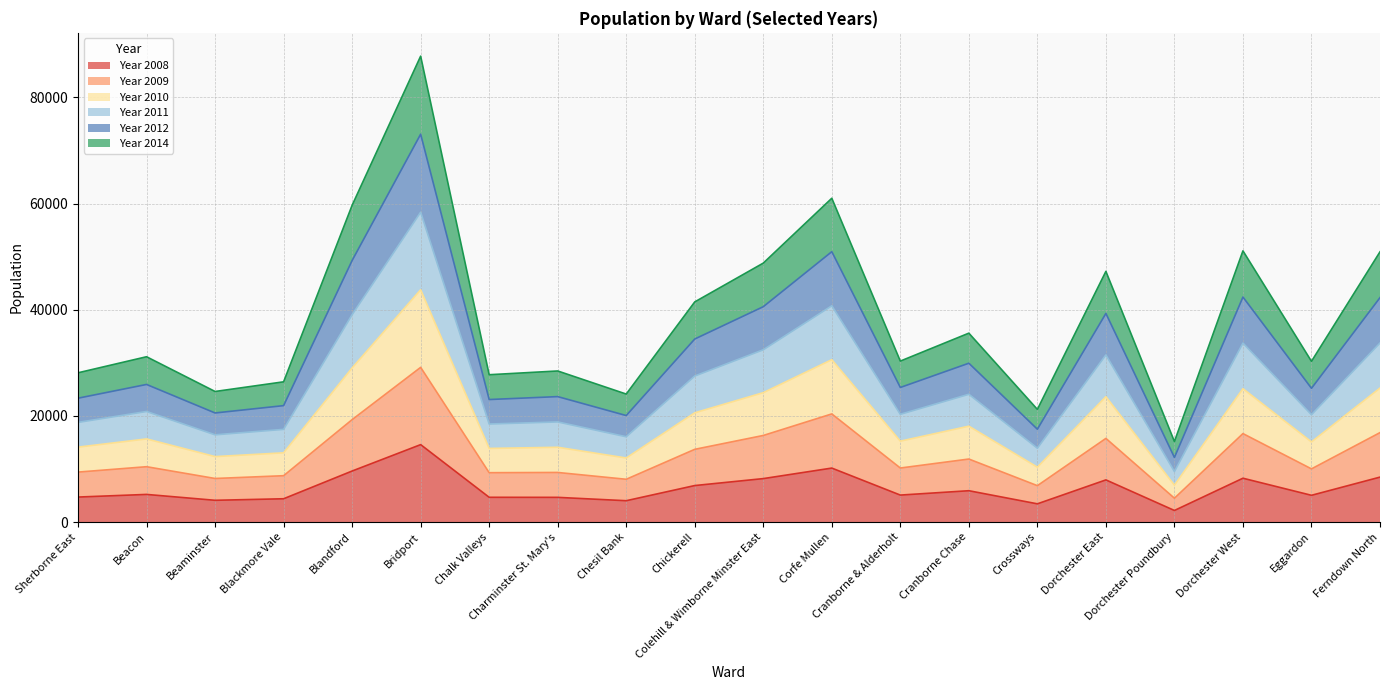

True or false: Year 2014 and Year 2009 intersect in this chart.

False